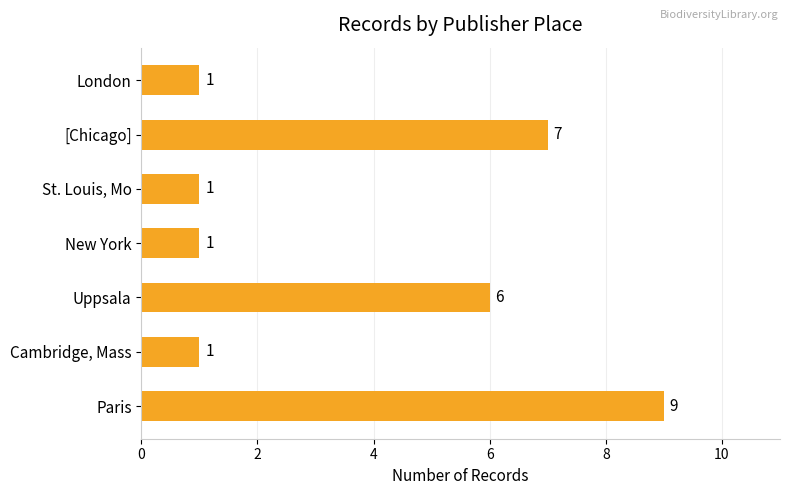

What is the smallest value displayed?

1